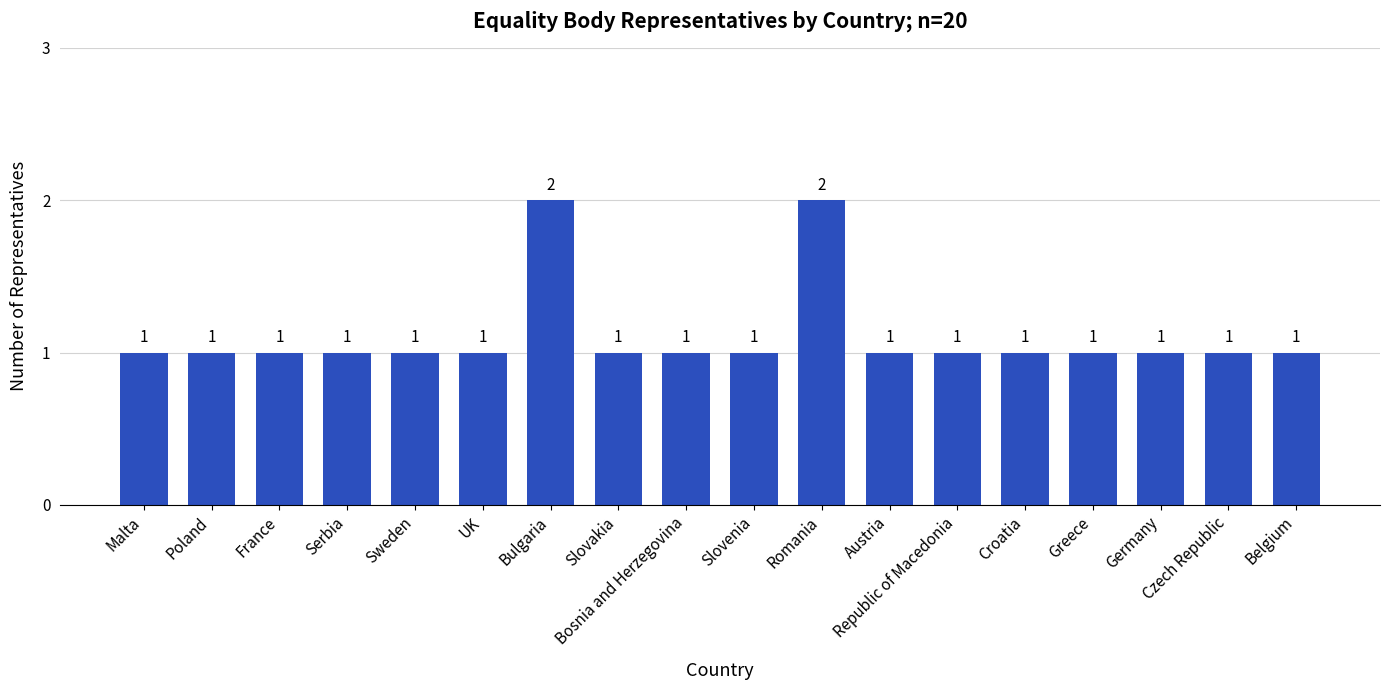

Approximately how many times larger is the value at Sweden compared to Republic of Macedonia?

1.0